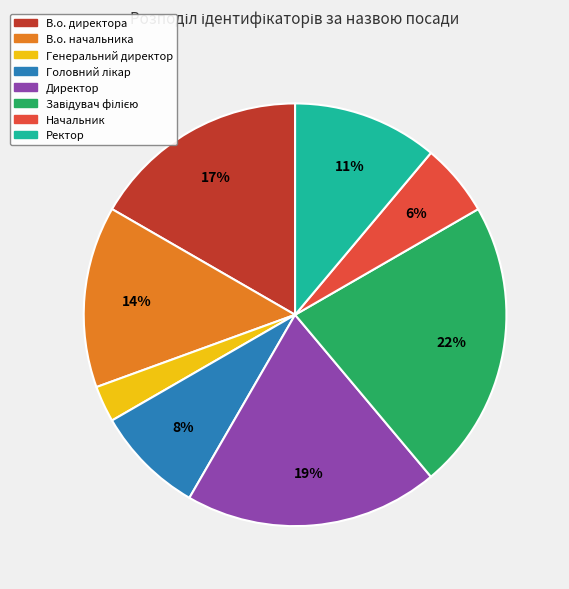

Do В.о. начальника and Генеральний директор together represent more than half of the pie?

No